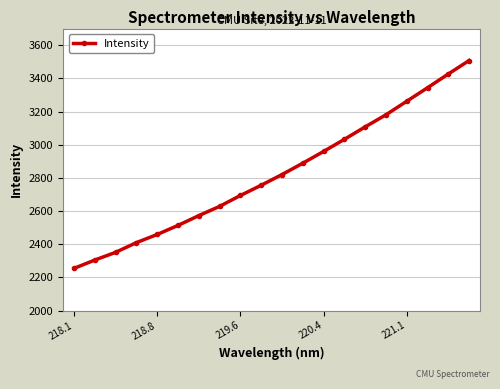

What is the minimum value shown in the chart?

2254.4